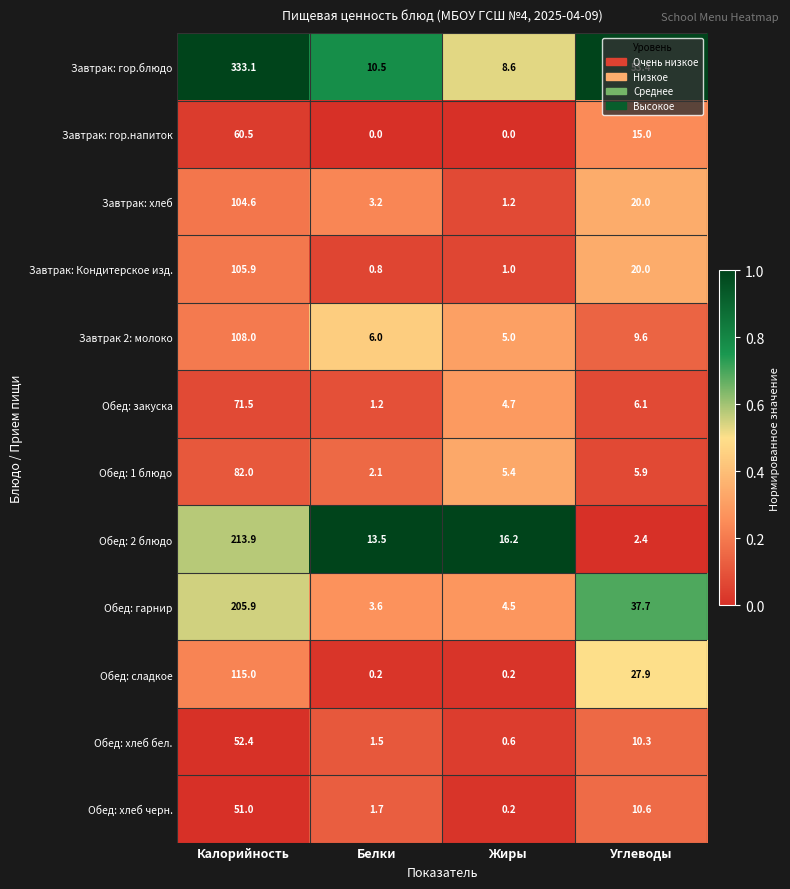

Between Калорийность and Жиры, which series saw the biggest shift?

Завтрак: гор.блюдо